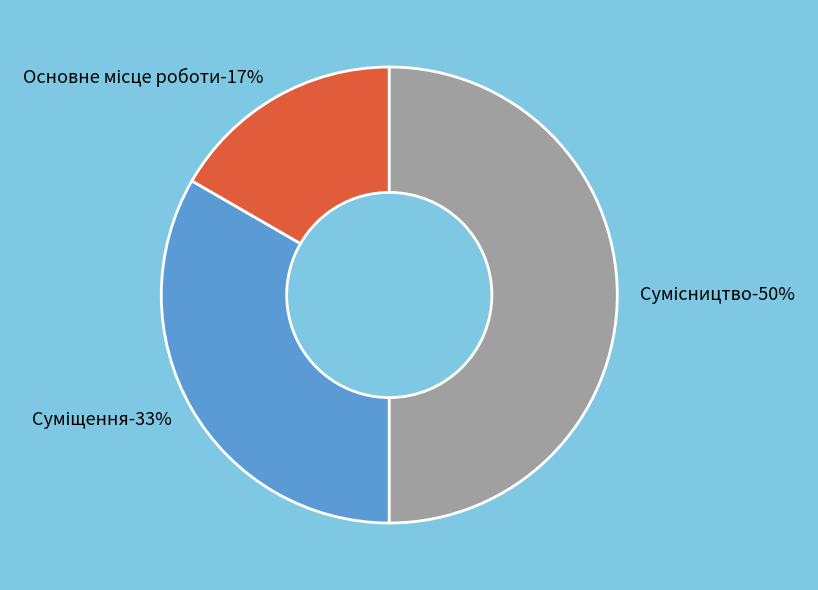

Does Сумісництво represent more than half of the total?

No